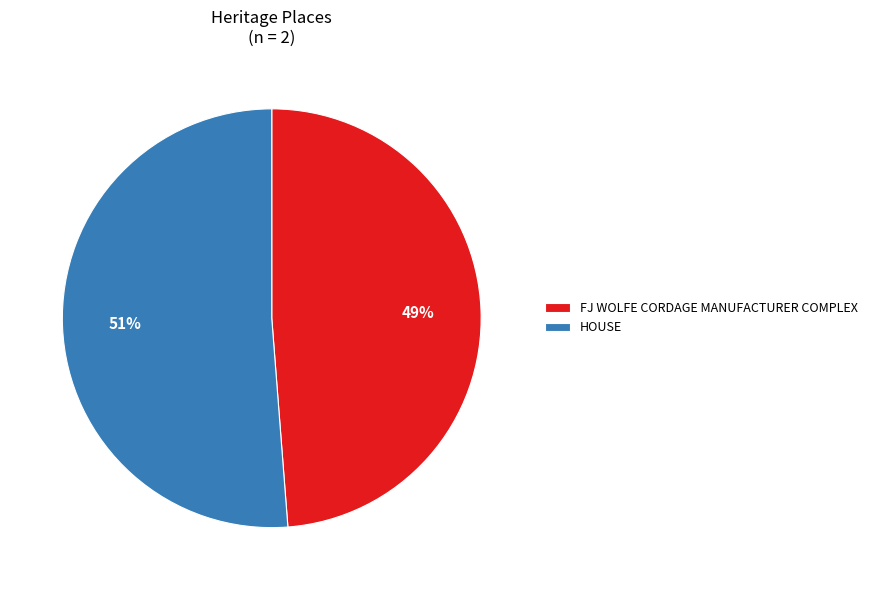

What is the ratio of the value at FJ WOLFE CORDAGE MANUFACTURER COMPLEX to the value at HOUSE?

1.0